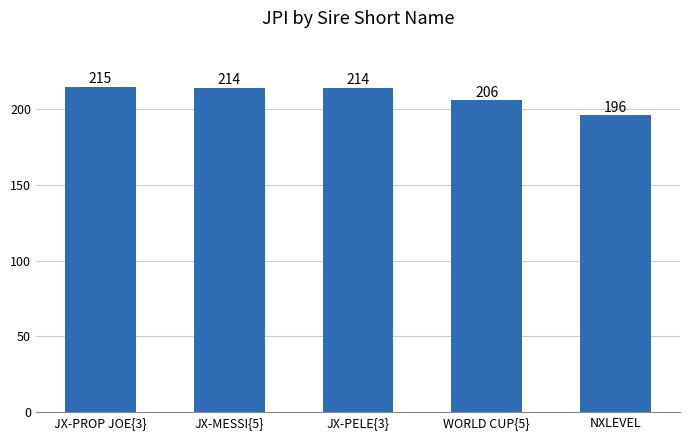

At which label is the value closest to 205?

WORLD CUP{5}